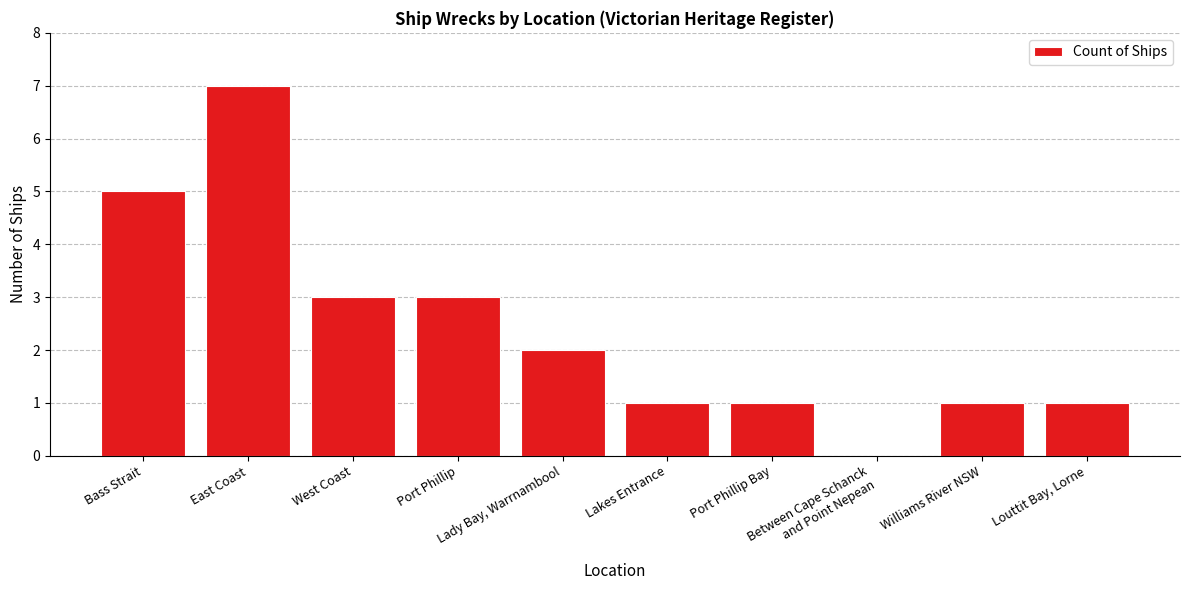

Reading left to right, transcribe all the data shown in this chart.

Bass Strait=5	East Coast=7	West Coast=3	Port Phillip=3	Lady Bay, Warrnambool=2	Lakes Entrance=1	Port Phillip Bay=1	Between Cape Schanck
and Point Nepean=0	Williams River NSW=1	Louttit Bay, Lorne=1